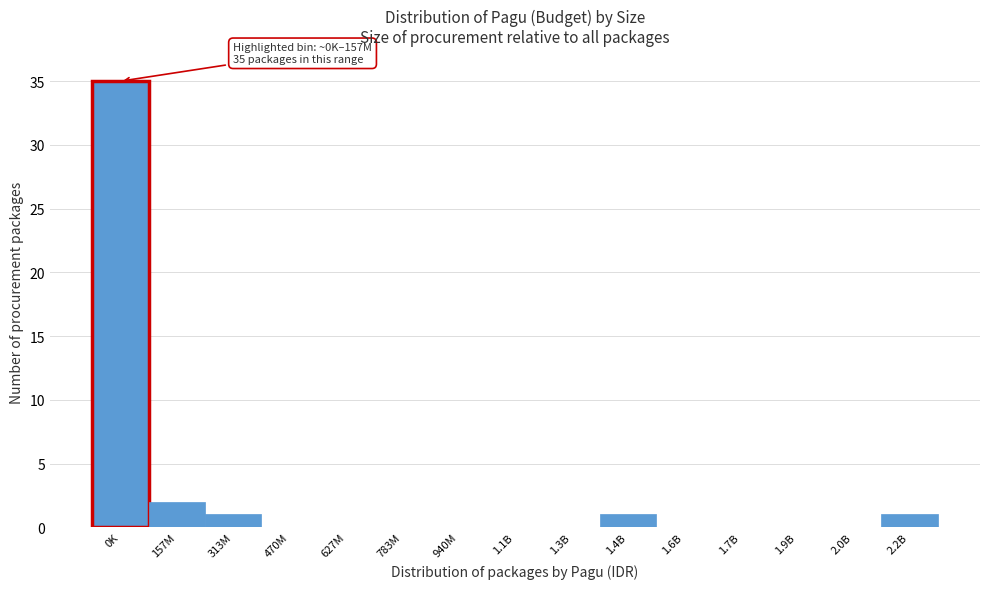

Reading right to left, list all the values displayed in this chart.

2.2B=1	2.0B=0	1.9B=0	1.7B=0	1.6B=0	1.4B=1	1.3B=0	1.1B=0	940M=0	783M=0	627M=0	470M=0	313M=1	157M=2	0K=35